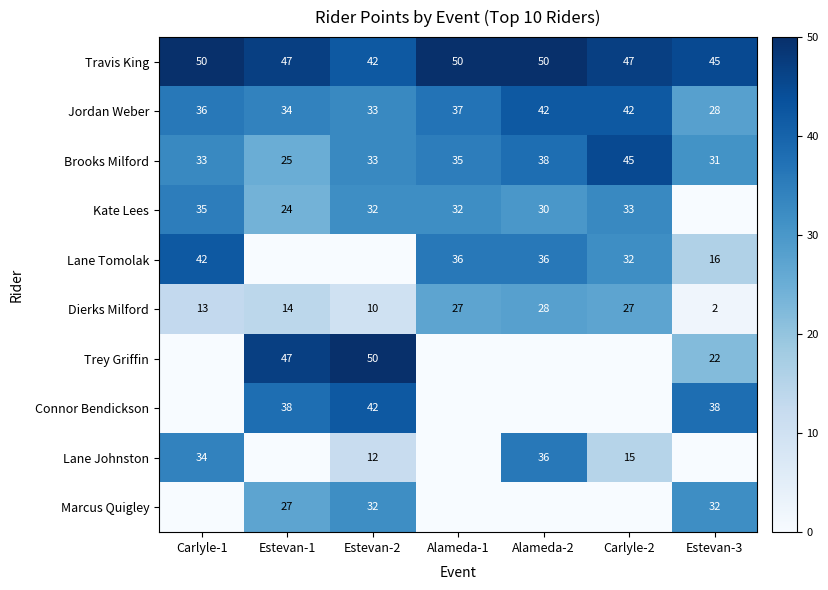

Which has a higher value, Estevan-1 or Carlyle-2?

Estevan-1